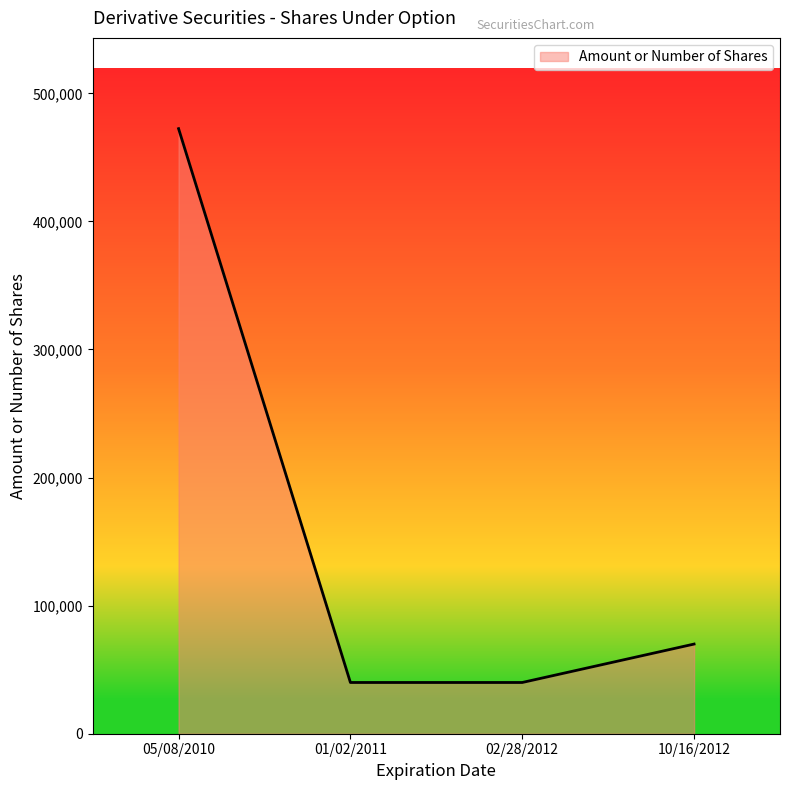

Count the number of data series in this chart.

1